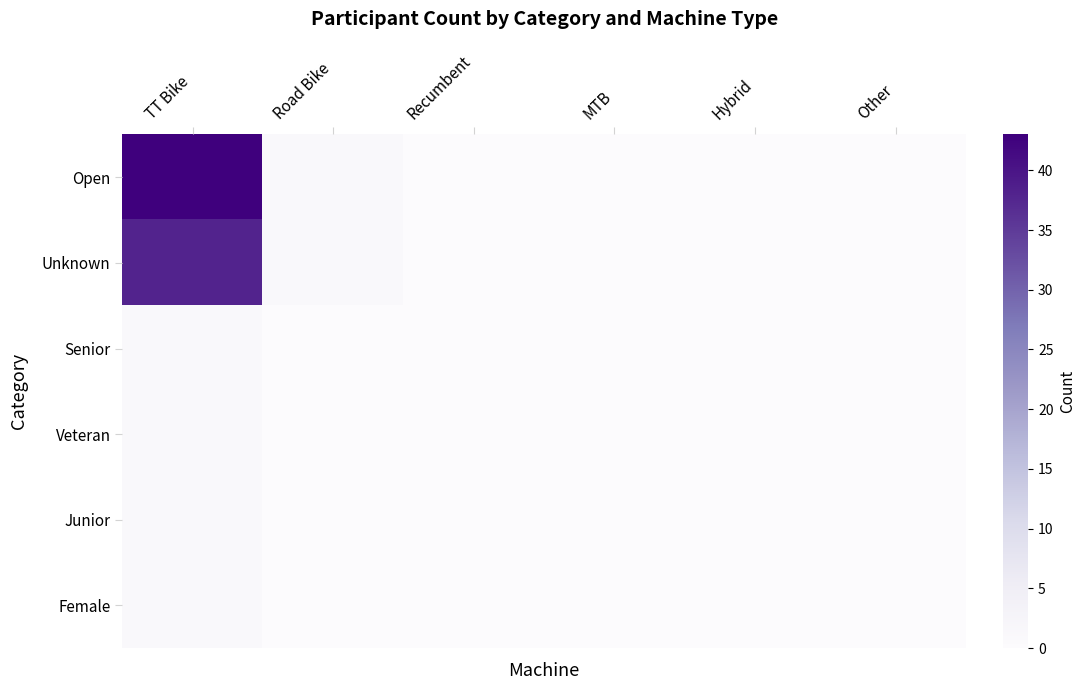

Which label corresponds to the largest value in the chart?

TT Bike